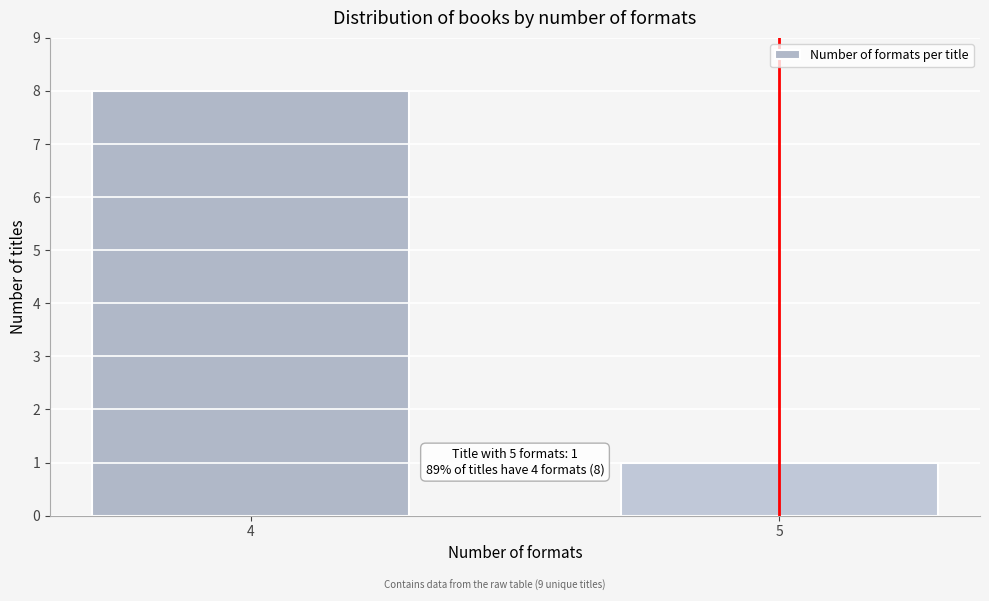

Reading right to left, what are all the values shown in this chart?

1	8